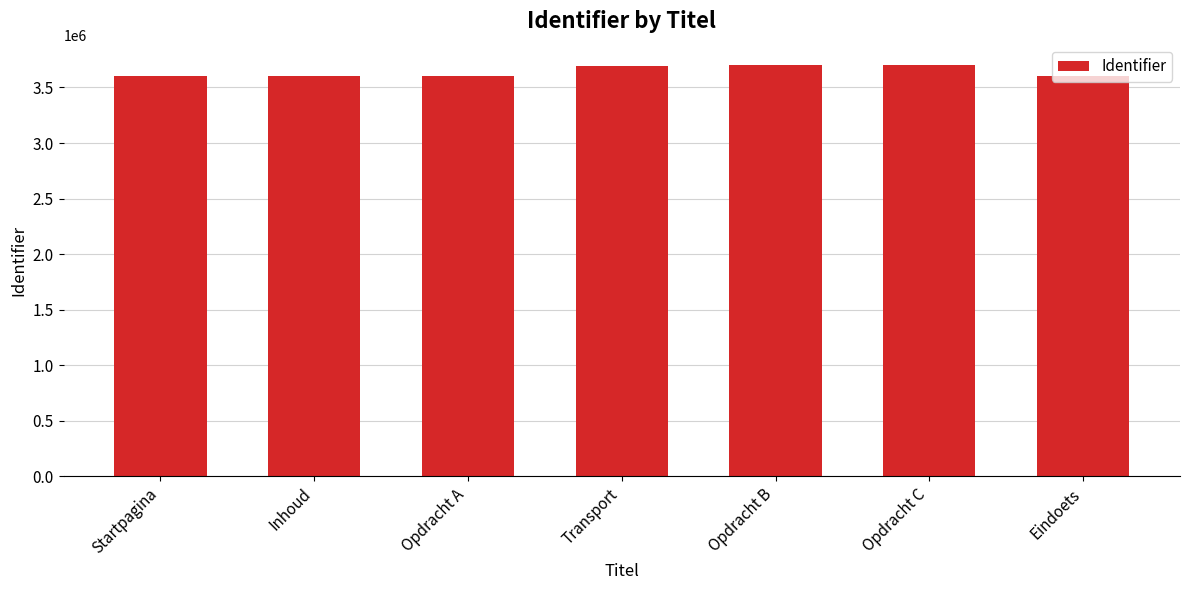

What is the sum of the values at Transport and Opdracht B?

7397784